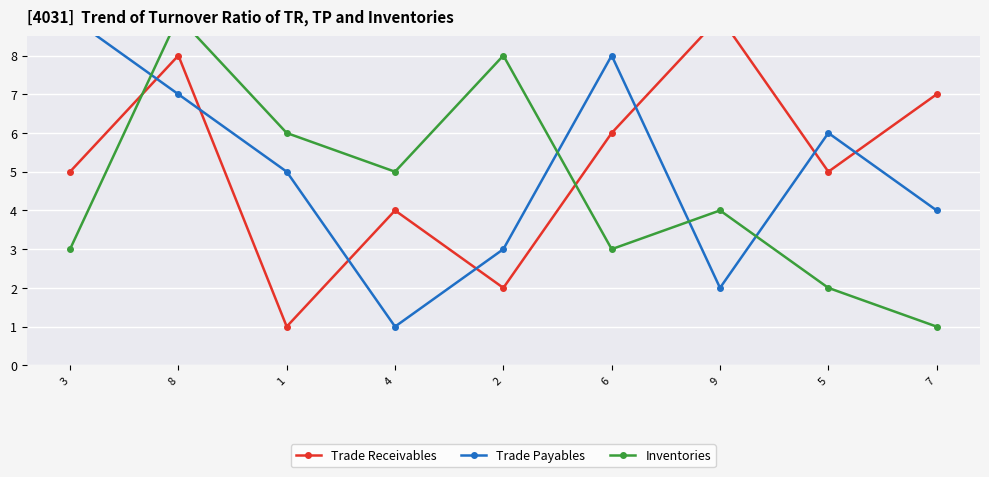

What is the greatest value displayed?

9